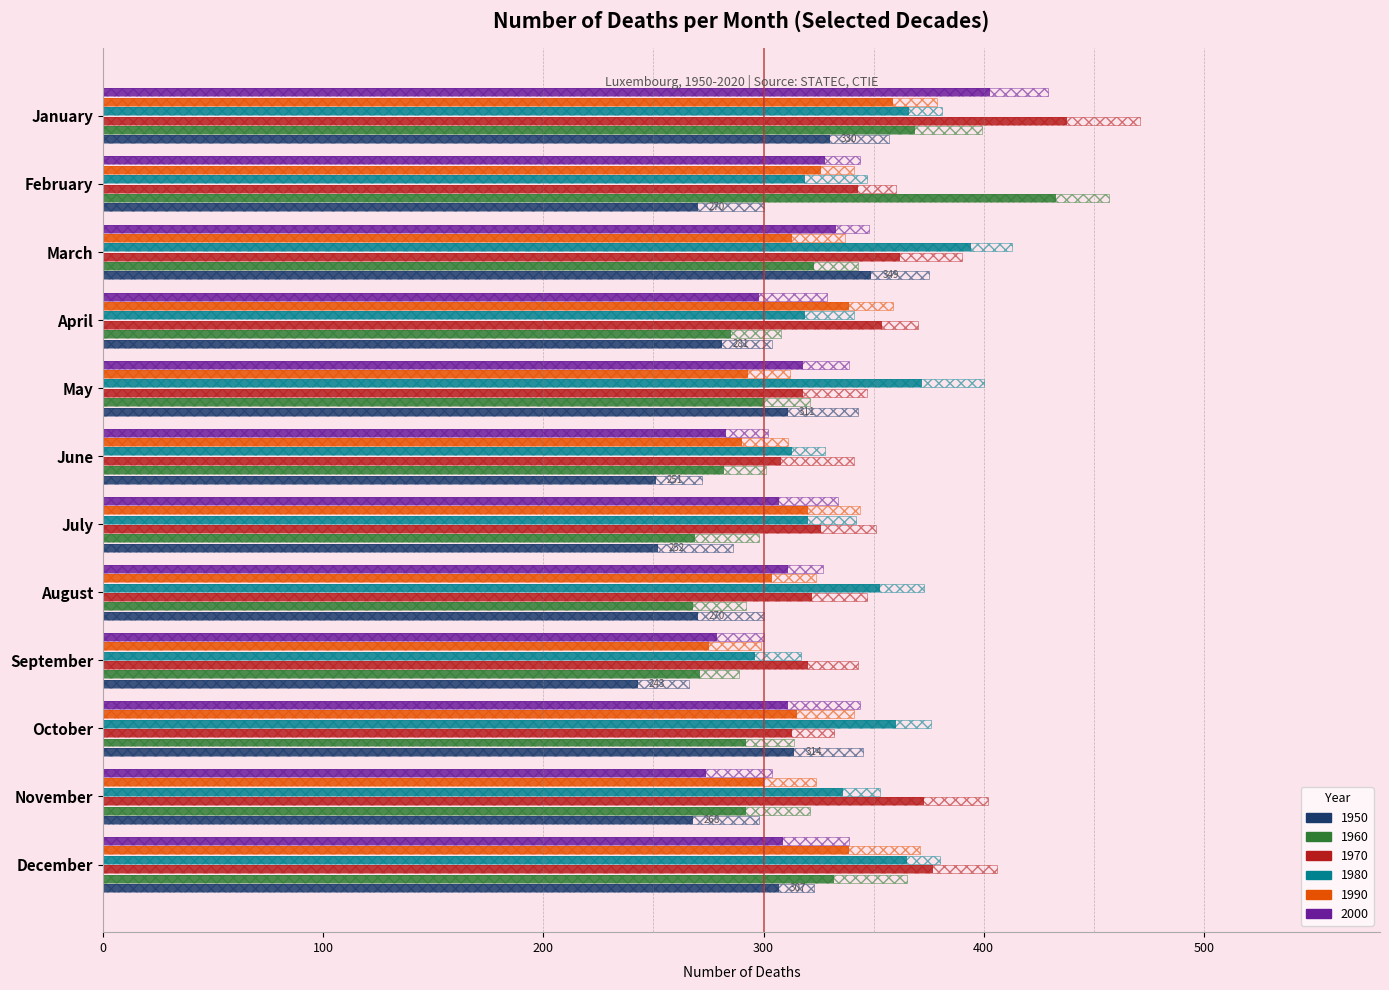

Rank the series by their maximum value, from lowest to highest.

1950, 1990, 1980, 2000, 1960, 1970